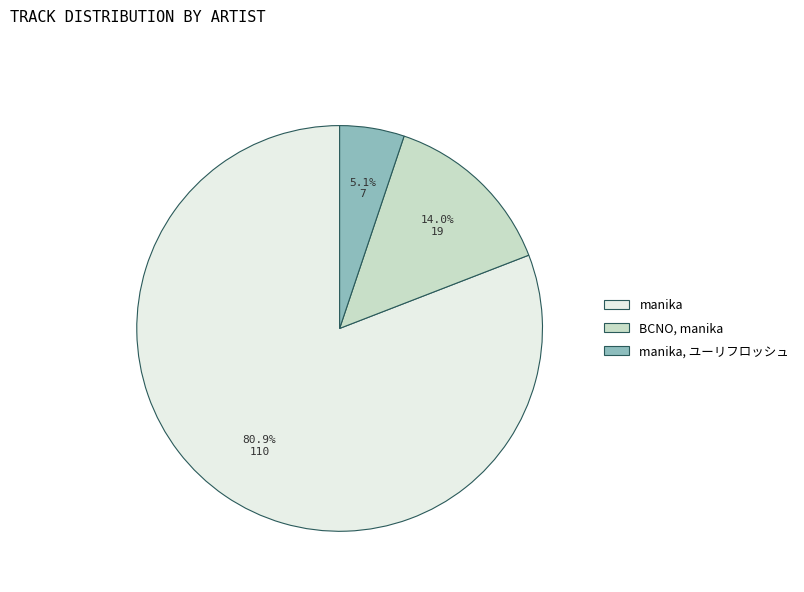

To the nearest percent, what portion does manika, ユーリフロッシュ represent?

5%